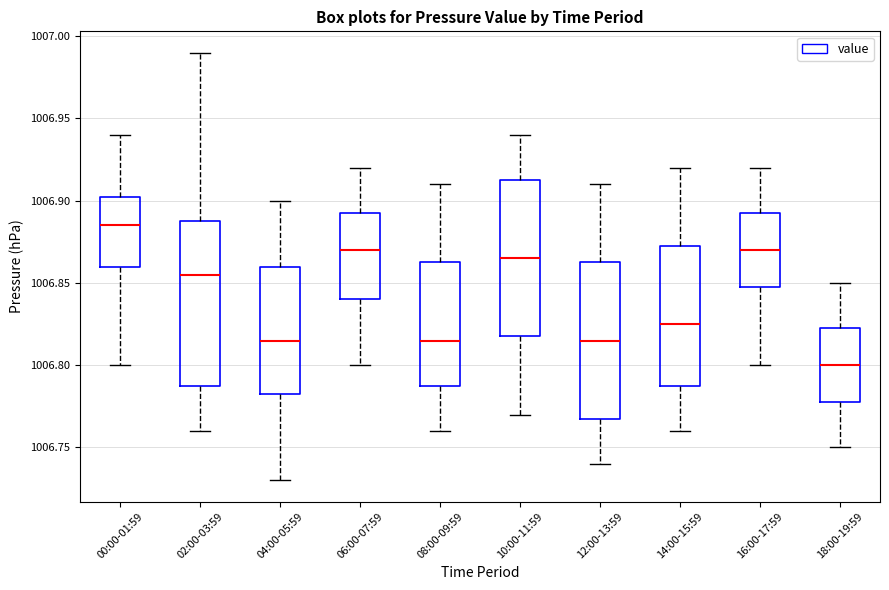

Where is the upper edge of the box for 00:00-01:59 on the y-axis? The values are not printed on the chart, so give them approximately, as read against the axis.

1006.905